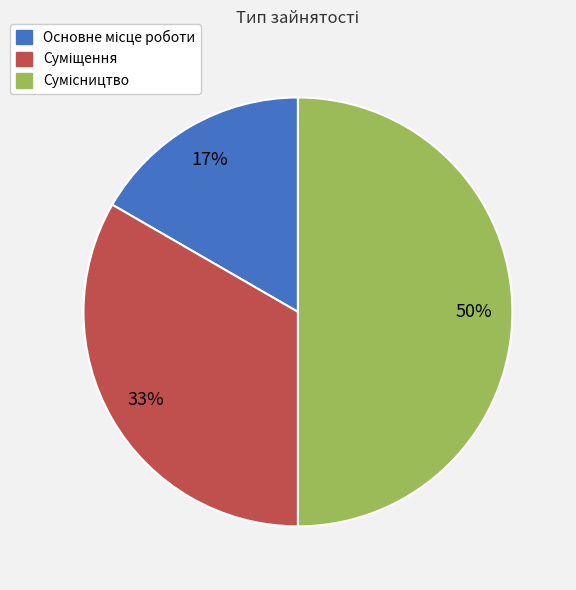

To the nearest percent, what is the difference between the largest and smallest slice percentages?

33%